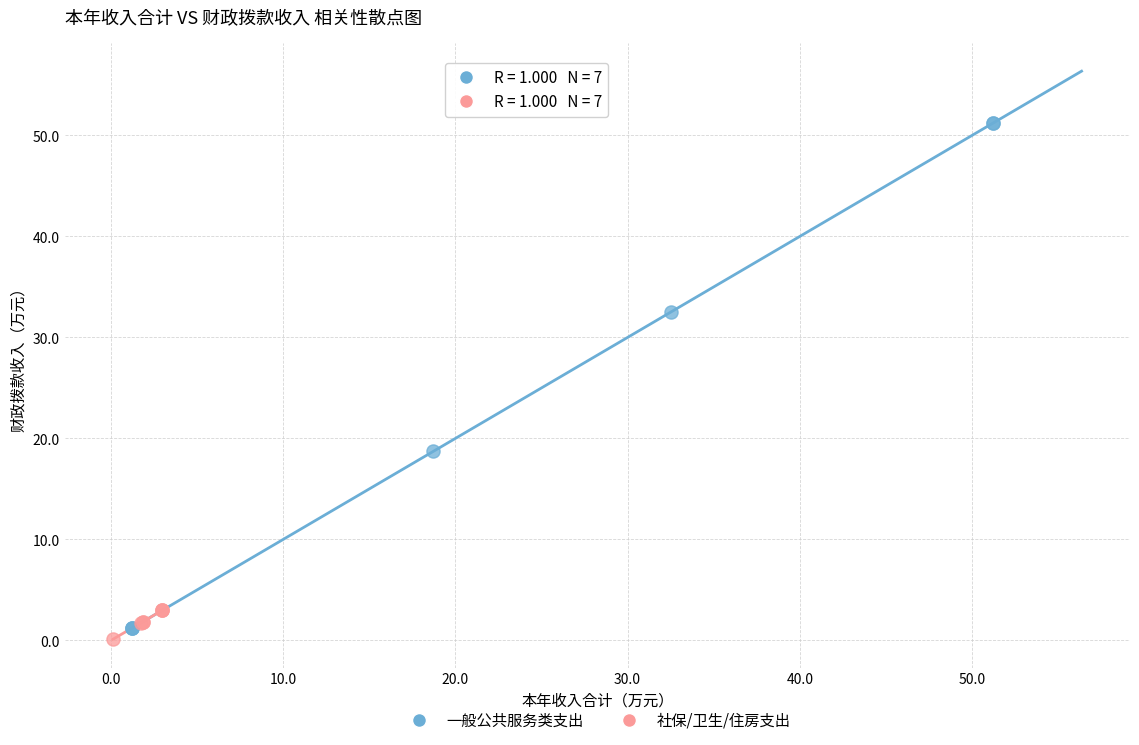

What are all the series names shown in the legend?

一般公共服务类支出, 社保/卫生/住房支出